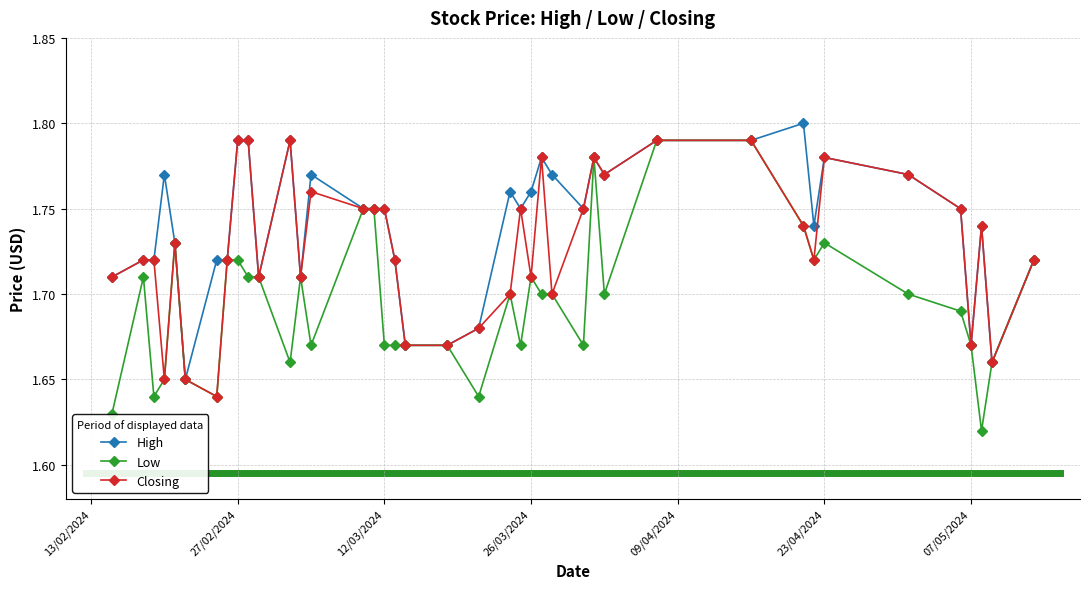

Which series has the largest range (max minus min)?

Low